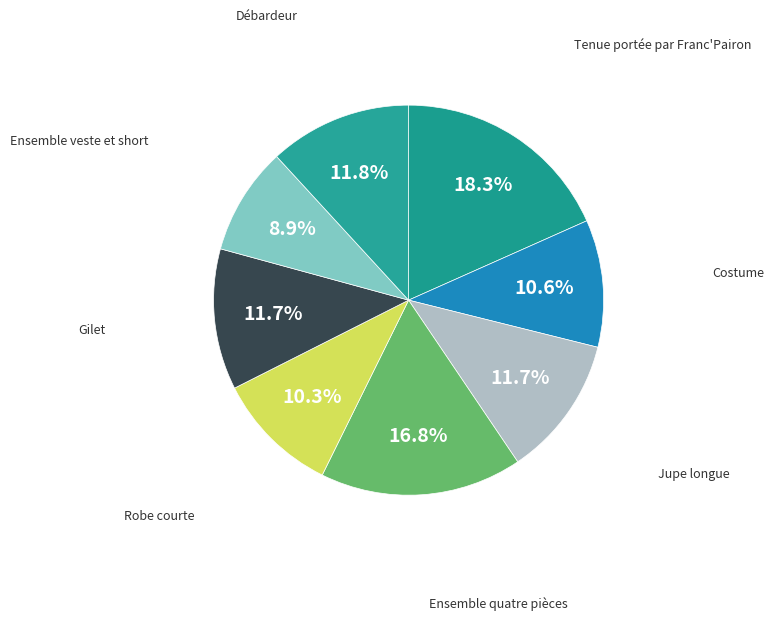

Rank the categories by value from lowest to highest.

Ensemble veste et short, Robe courte, Costume, Jupe longue, Gilet, Débardeur, Ensemble quatre pièces, Tenue portée par Franc'Pairon